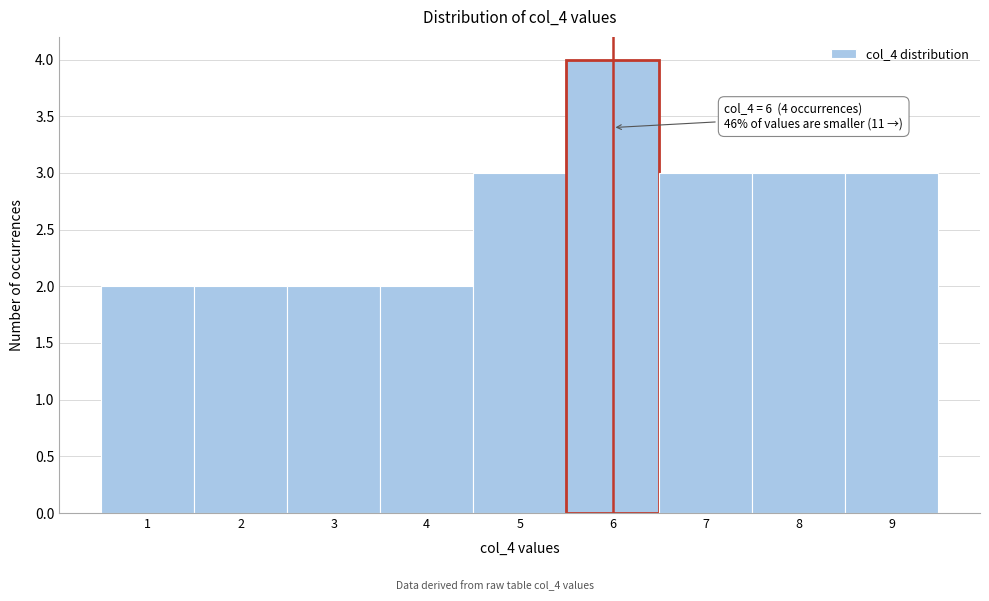

Over which range of the x-axis is the bar tallest?

5.5 to 6.5